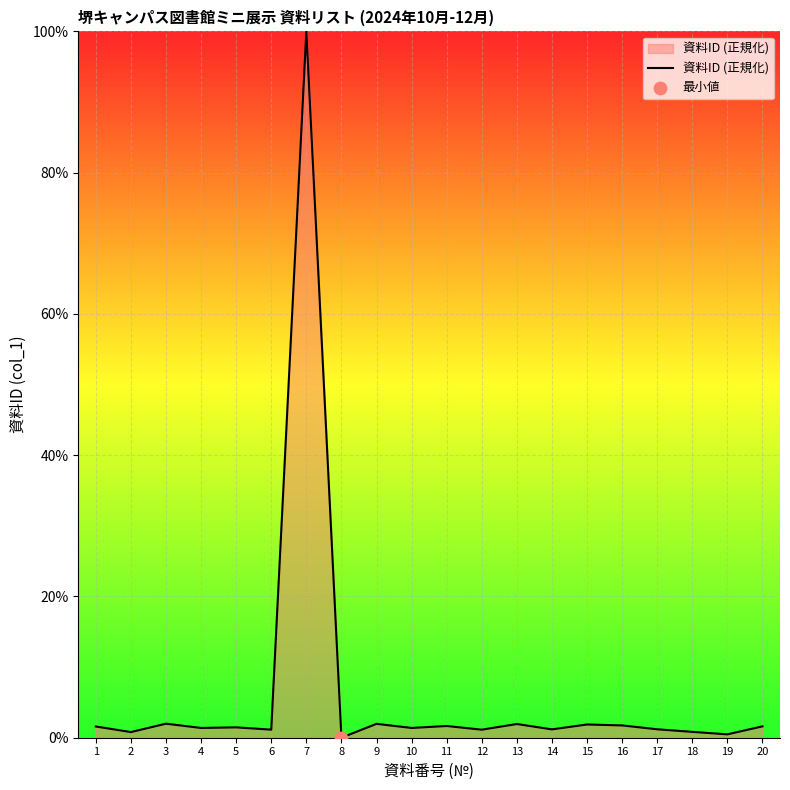

Approximately how many times larger is the value at 2 compared to 17?

0.7